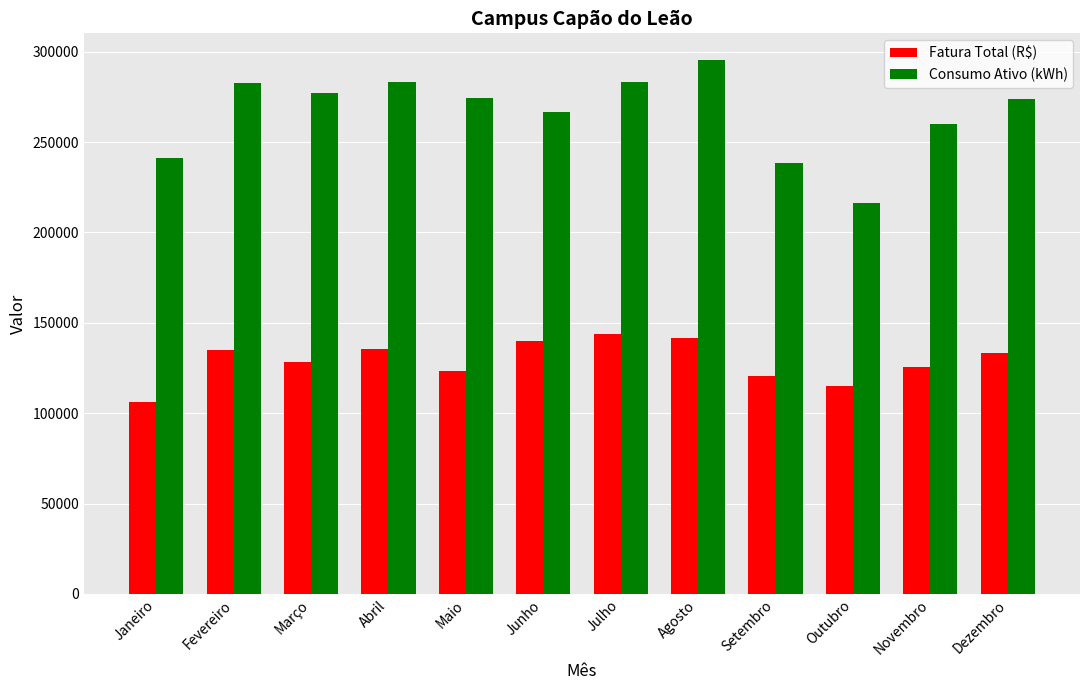

What is the spread (max minus min) of values at Agosto?

153594.6